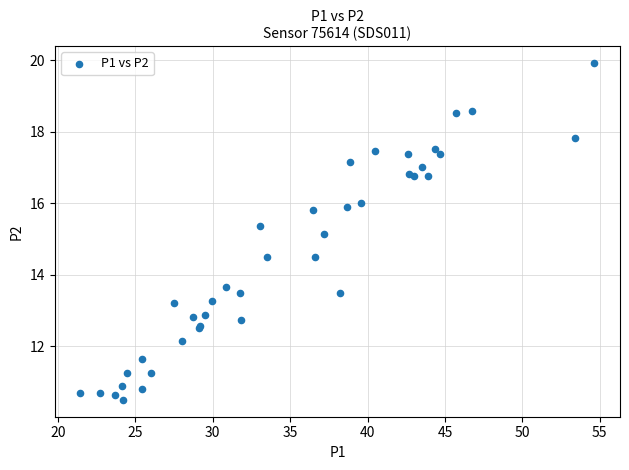

What Y value in the scatter plot is closest to 15?

15.1